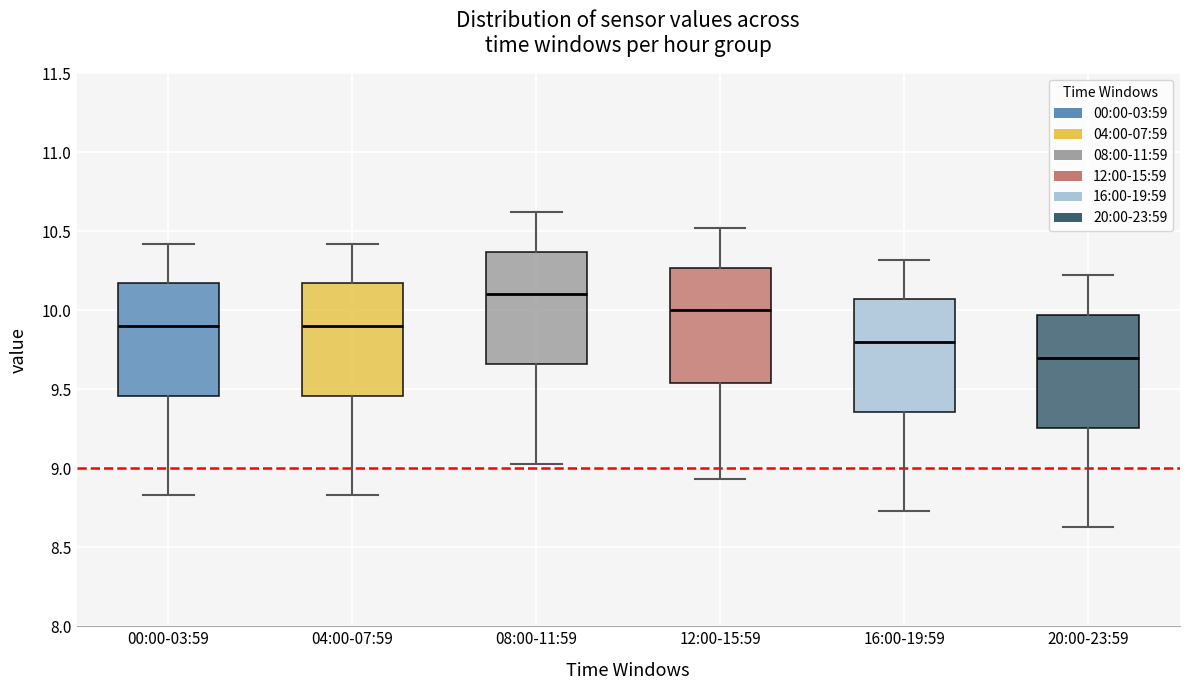

Which box has the highest median line?

08:00-11:59